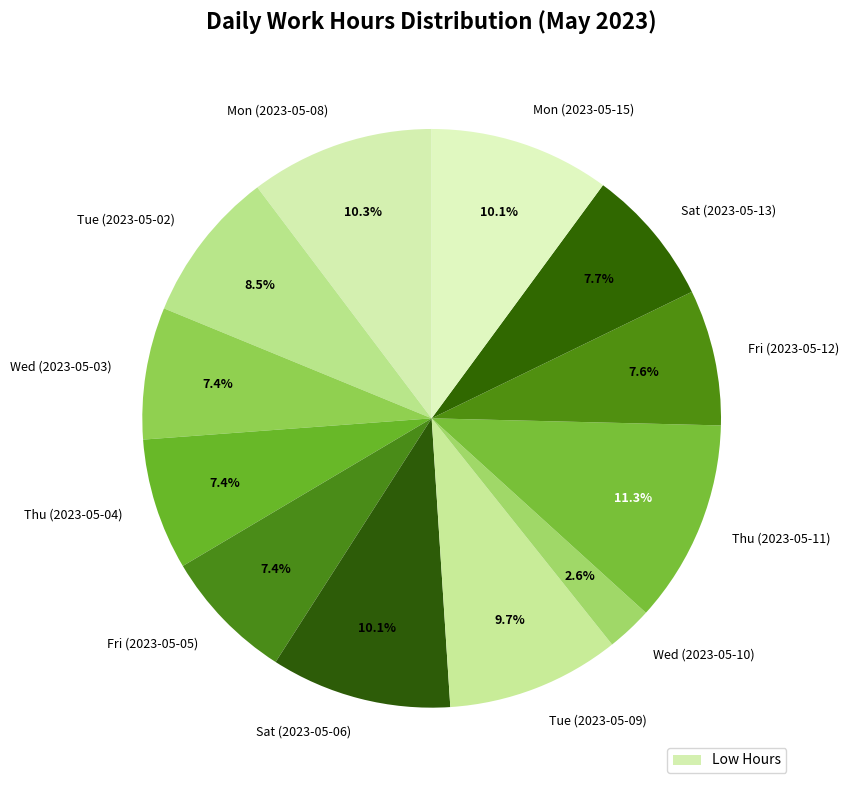

Rank the categories by value from lowest to highest.

Wed (2023-05-10), Thu (2023-05-04), Wed (2023-05-03), Fri (2023-05-05), Fri (2023-05-12), Sat (2023-05-13), Tue (2023-05-02), Tue (2023-05-09), Mon (2023-05-15), Sat (2023-05-06), Mon (2023-05-08), Thu (2023-05-11)